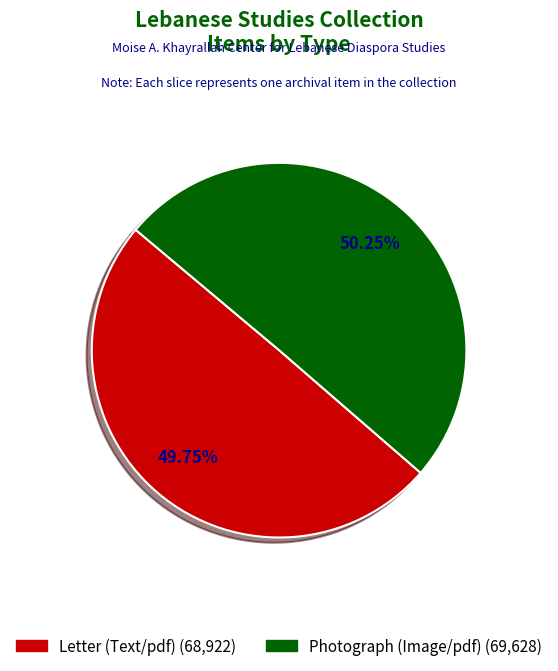

Is it true that Letter (Text/pdf) is 50% of the pie?

True